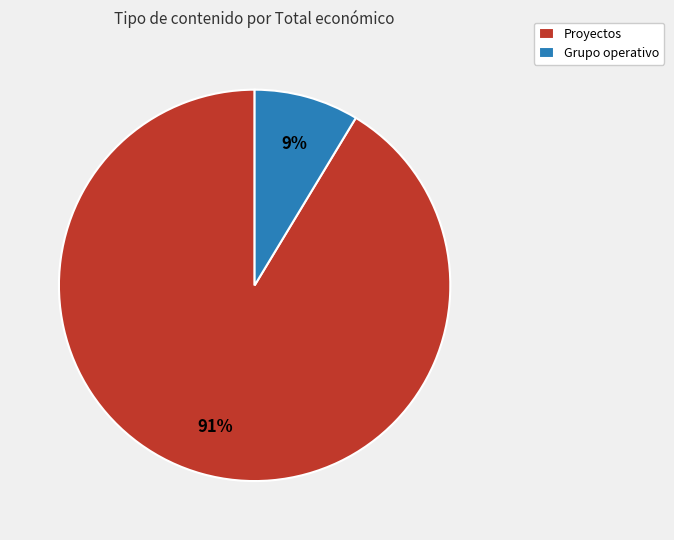

What percentage is the Grupo operativo slice, to the nearest percent?

9%